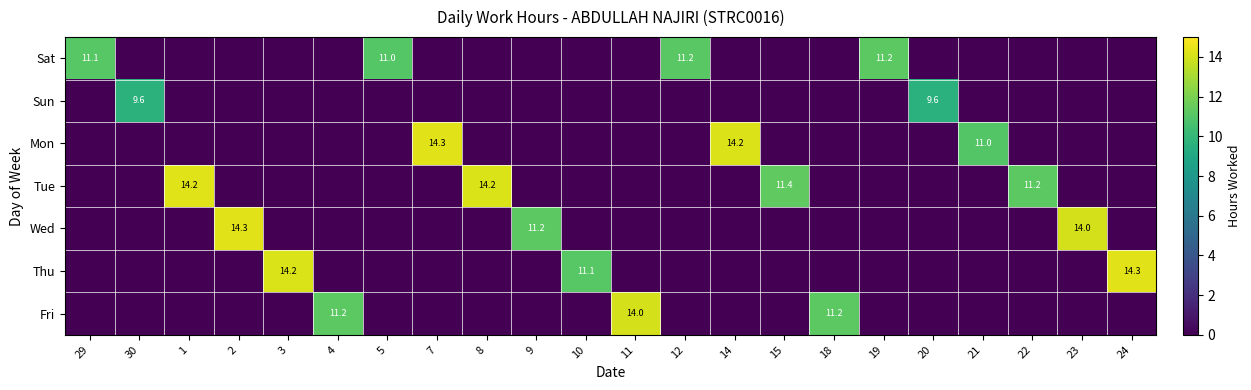

What is the difference between the Thu values at 24 and 10?

3.2